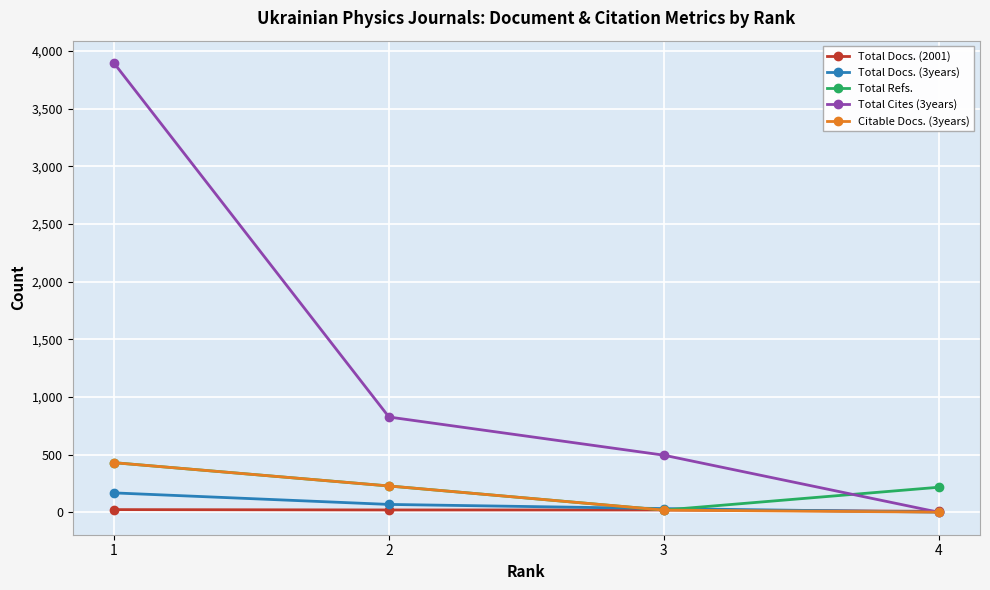

At which category is the sum across all series the highest?

1